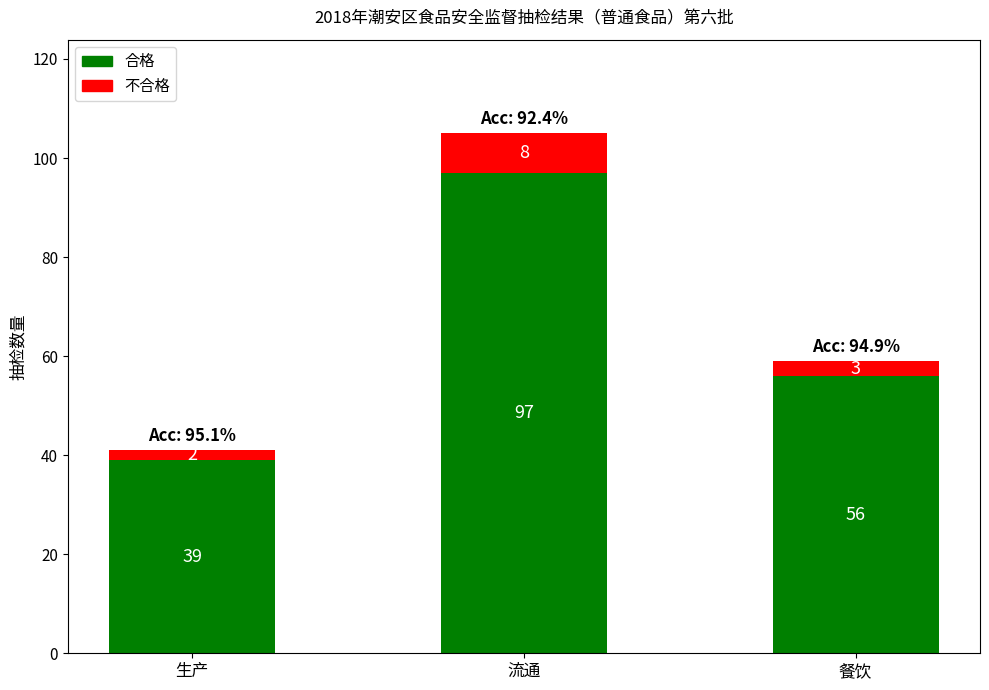

At which category is the sum across all series the highest?

流通